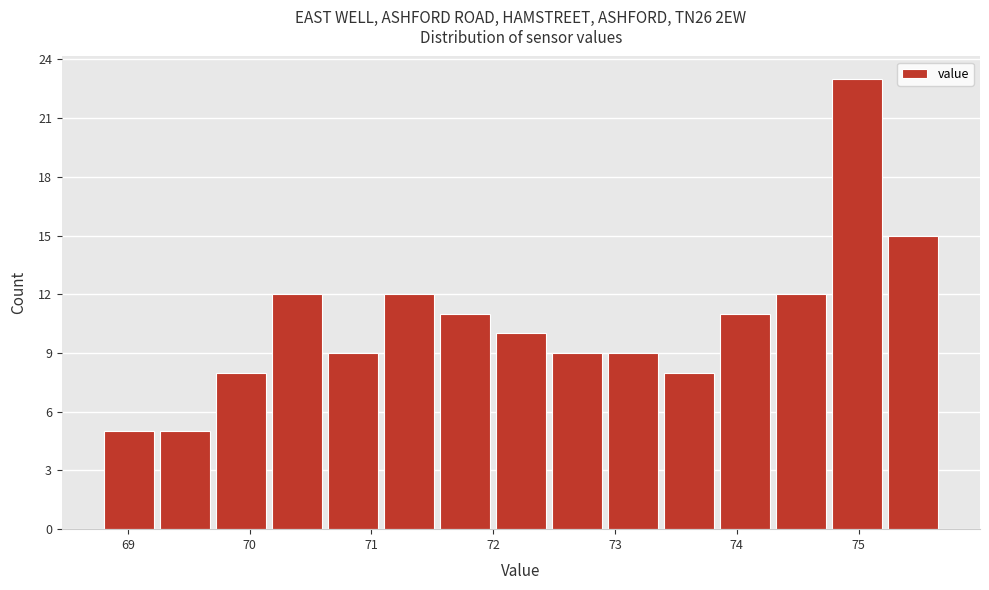

Reading left to right, list every bar in this chart as the range it spans on the x-axis followed by its height. Neither the bar edges nor the heights are printed on the chart, so give them approximately, as read against the axes.

68.80 to 69.26: 5
69.26 to 69.72: 5
69.72 to 70.18: 8
70.18 to 70.64: 12
70.64 to 71.10: 9
71.10 to 71.56: 12
71.56 to 72.02: 11
72.02 to 72.48: 10
72.48 to 72.94: 9
72.94 to 73.40: 9
73.40 to 73.86: 8
73.86 to 74.32: 11
74.32 to 74.78: 12
74.78 to 75.24: 23
75.24 to 75.70: 15